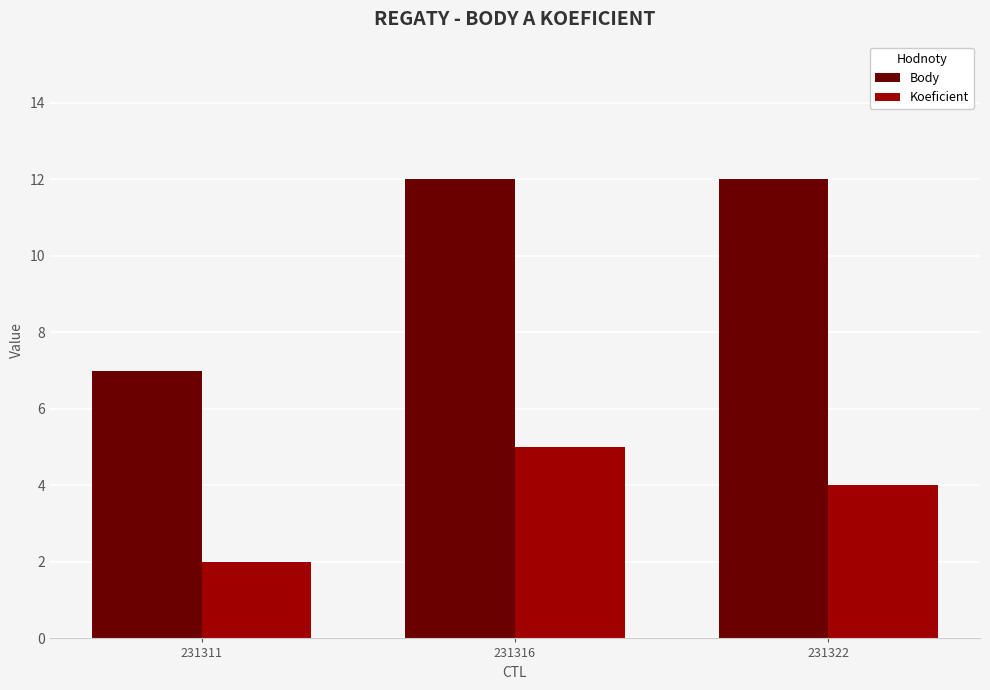

The Body series shows 6 at 231322. True or false?

False